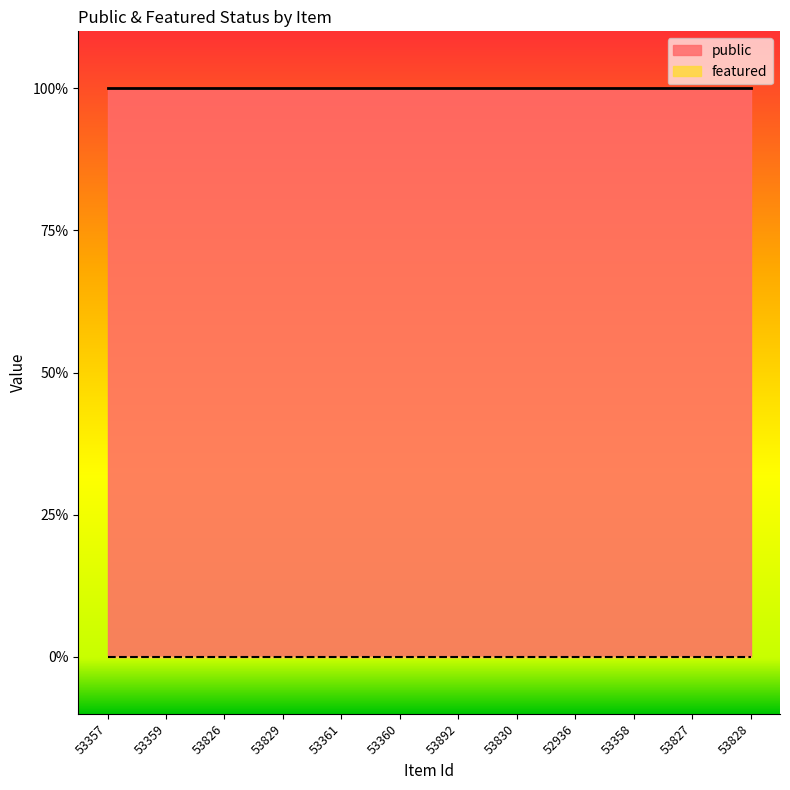

Is the value of public at 53828 greater than the value of featured at 53361?

Yes